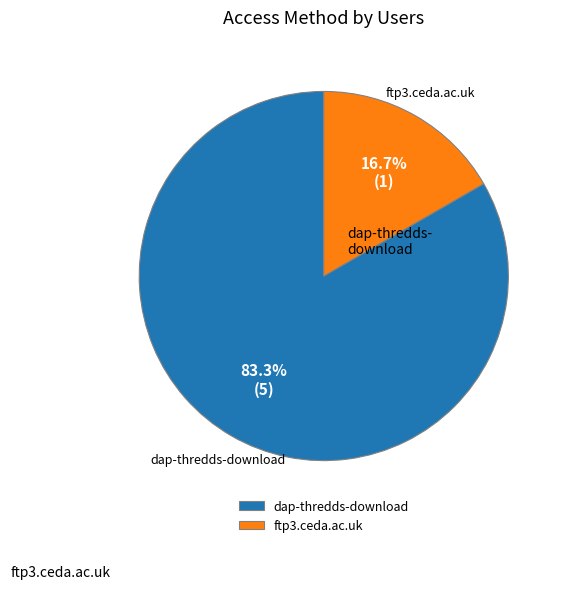

Does dap-thredds-download account for over 50% of the chart?

Yes